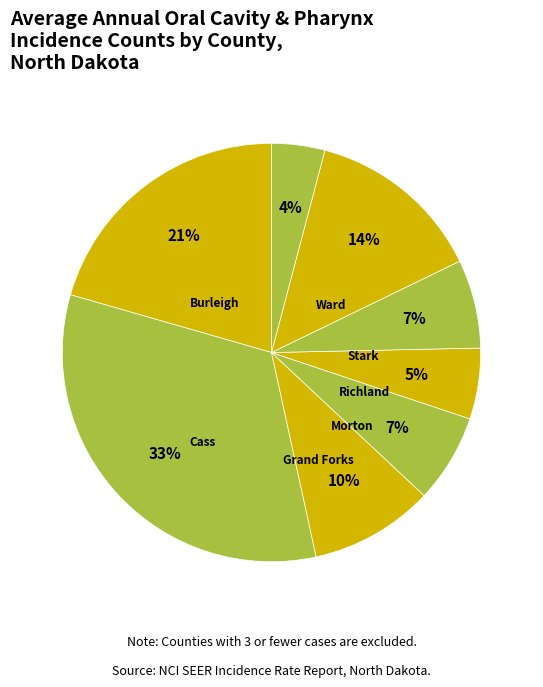

Which category has the biggest portion of the pie?

Cass County